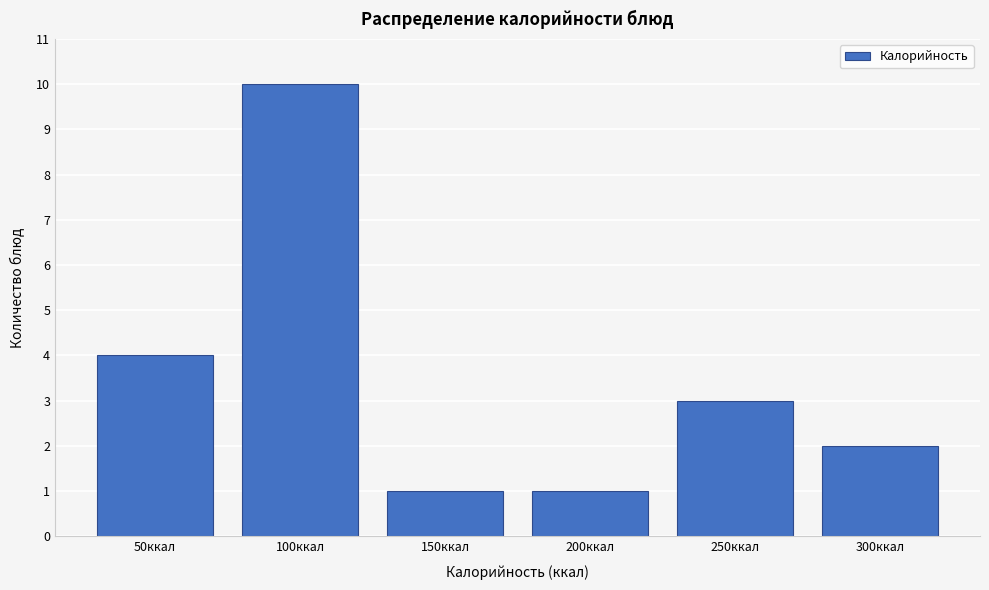

Reading right to left, list all the values displayed in this chart.

2	3	1	1	10	4